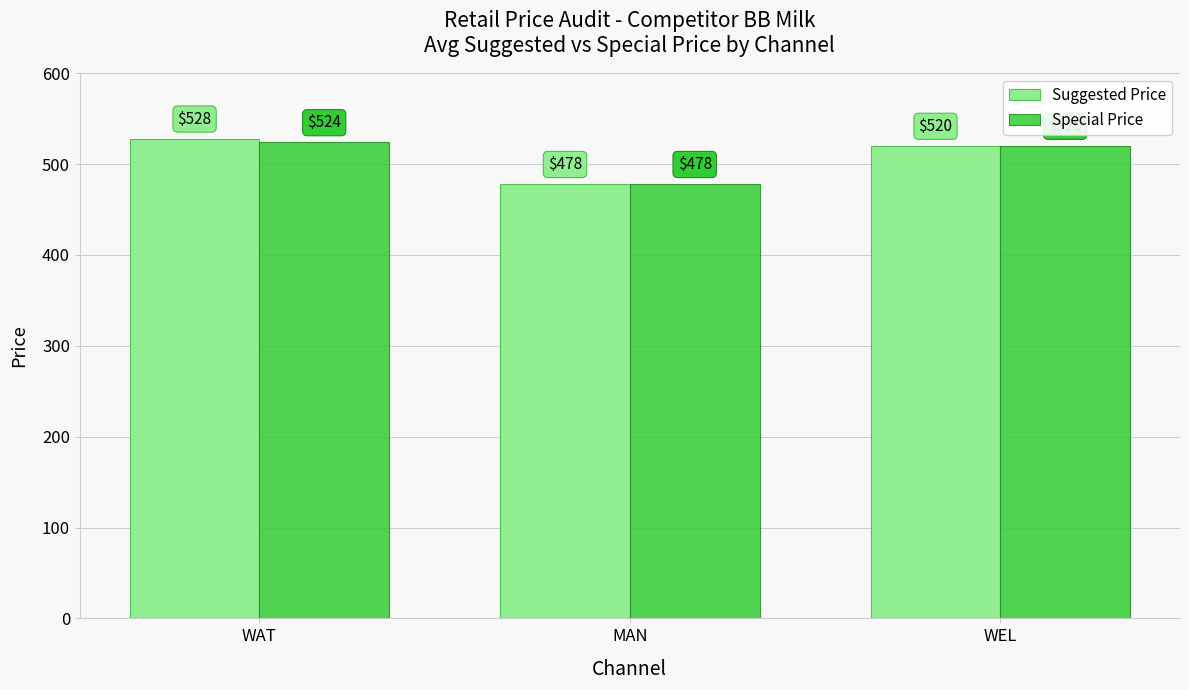

What is the label of the 1st bar from the left?

WAT